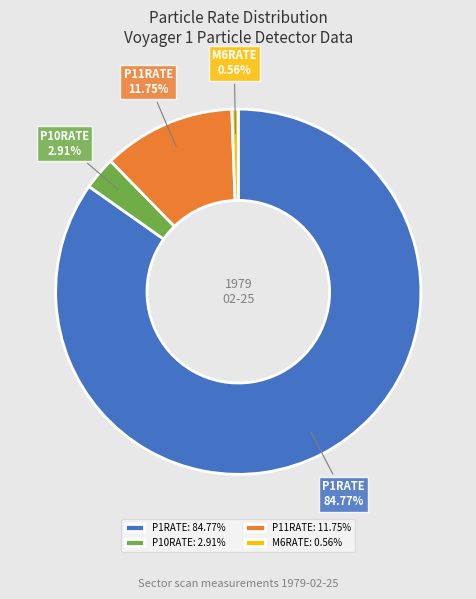

How many segments does this pie chart have?

4